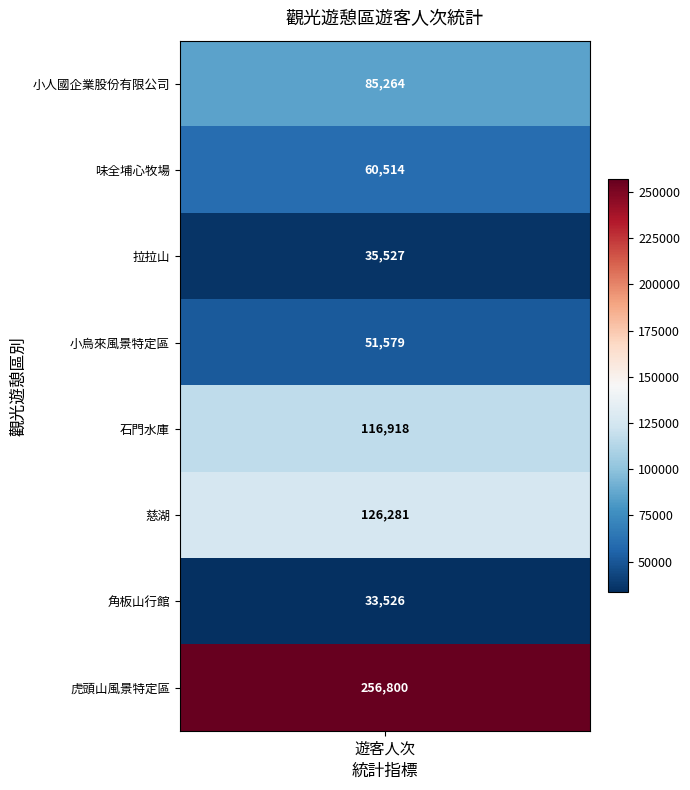

What is the ratio of the value at 角板山行館 to the value at 拉拉山?

0.9